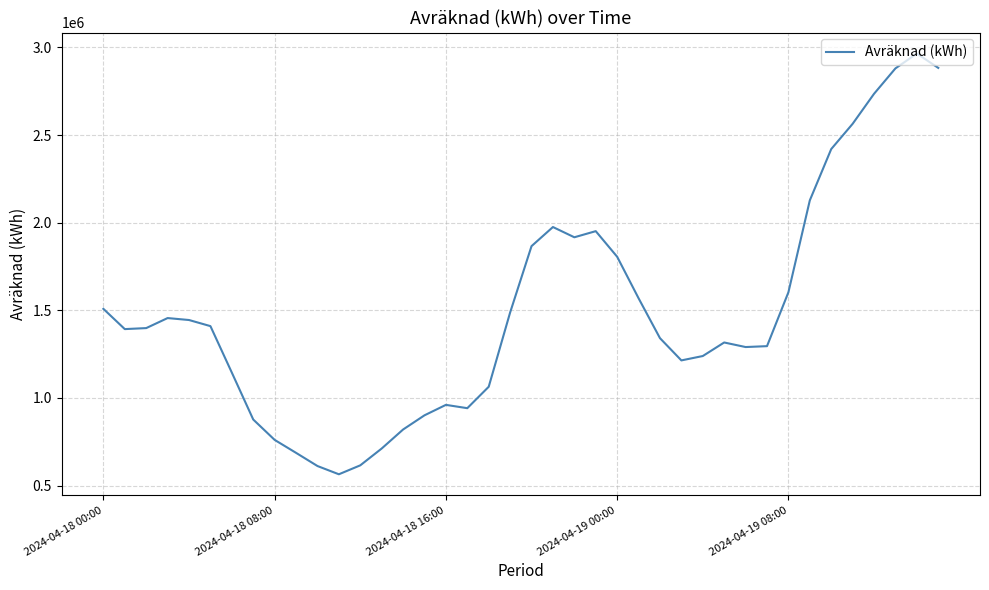

What is the difference between the maximum and minimum values?

2400073.8